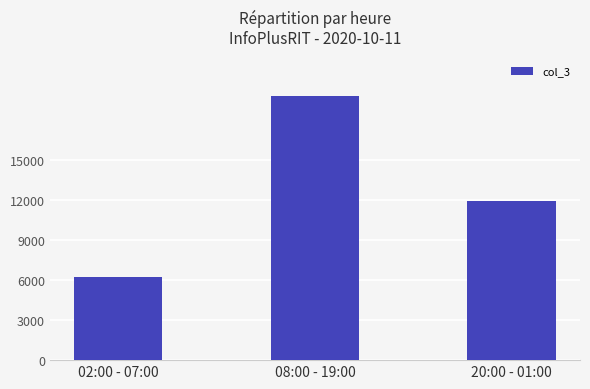

Where is the data nearest to the value 13036?

20:00 - 01:00